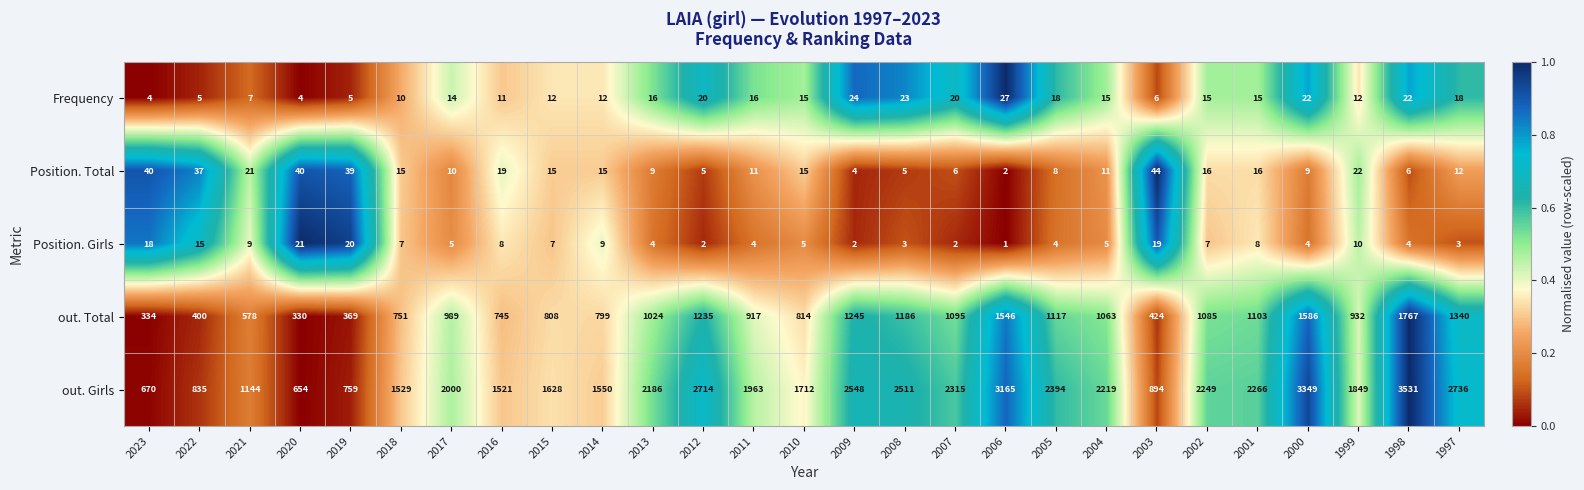

What is the difference between the maximum and second lowest values in the Frequency series?

23